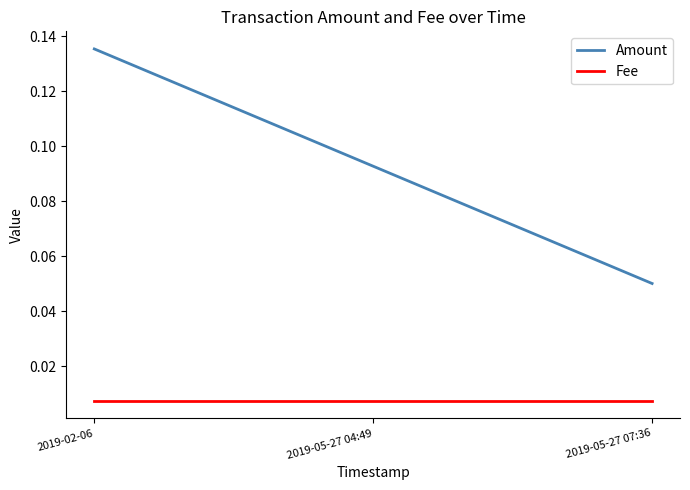

At 2019-05-27 04:49, list the series in order from smallest to largest.

Fee, Amount